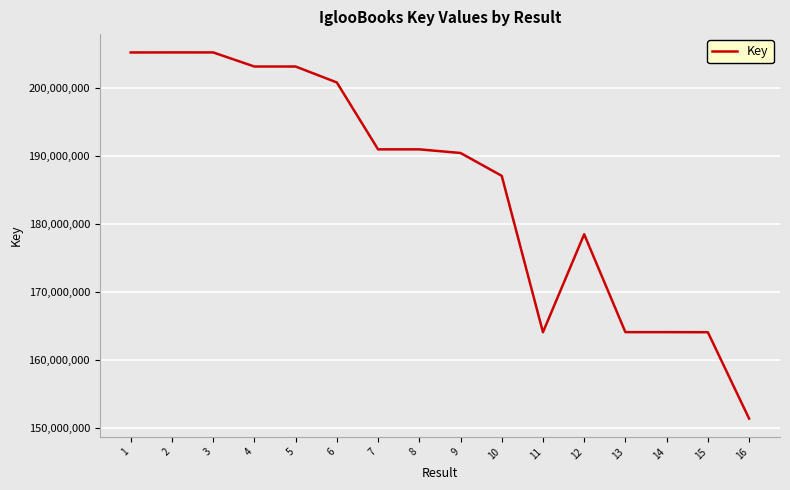

What is the greatest value displayed?

205193525